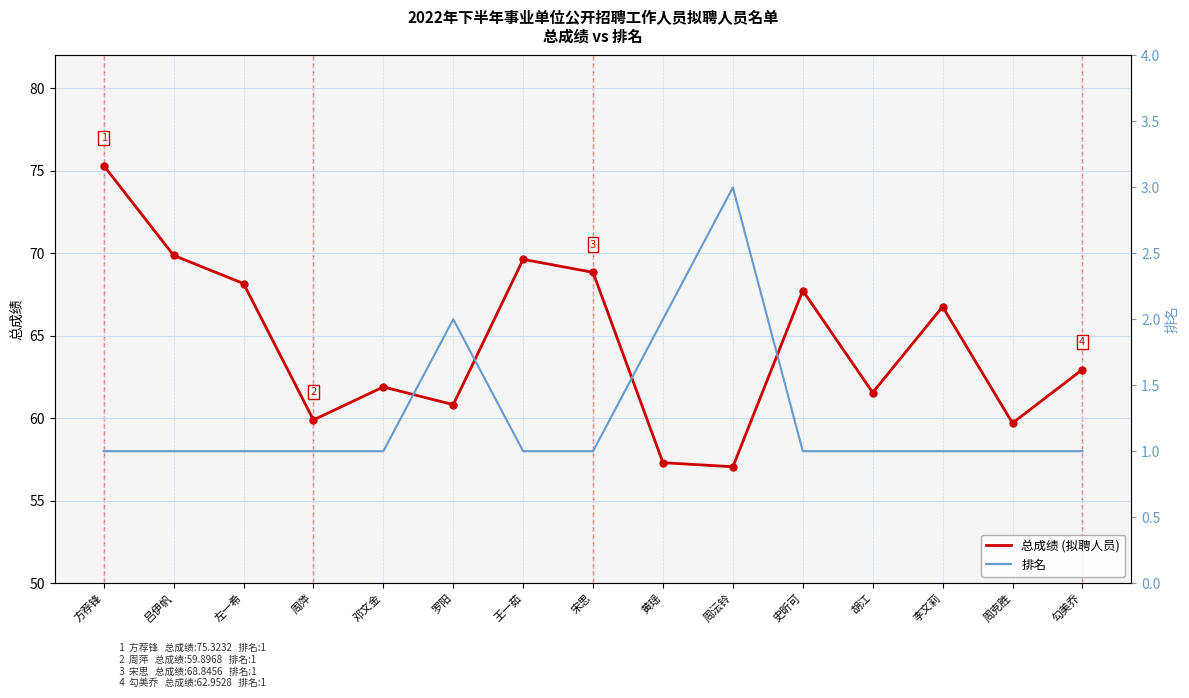

True or false: 总成绩 (拟聘人员) and 排名 intersect in this chart.

False